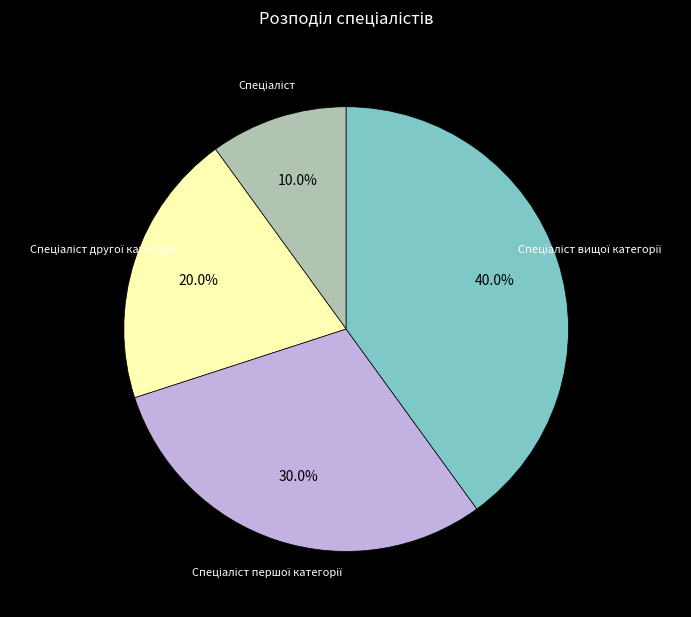

Is there a majority slice in this chart?

No